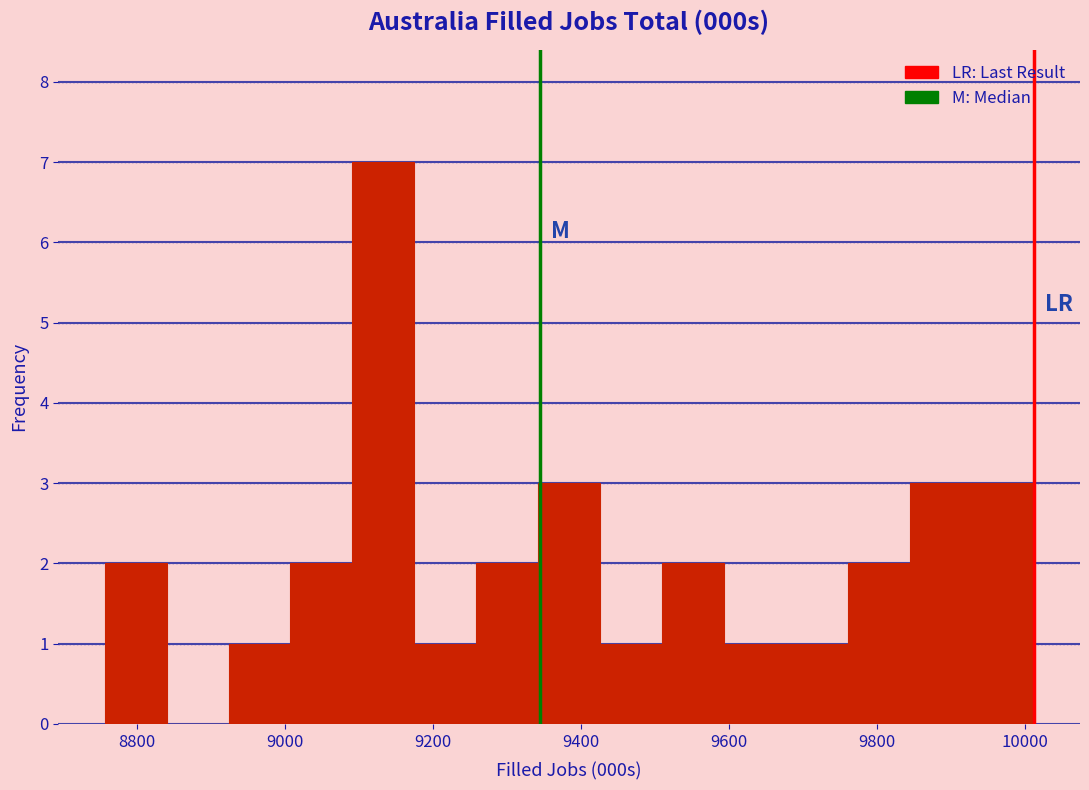

Over which range of the x-axis is the bar tallest?

9100 to 9180